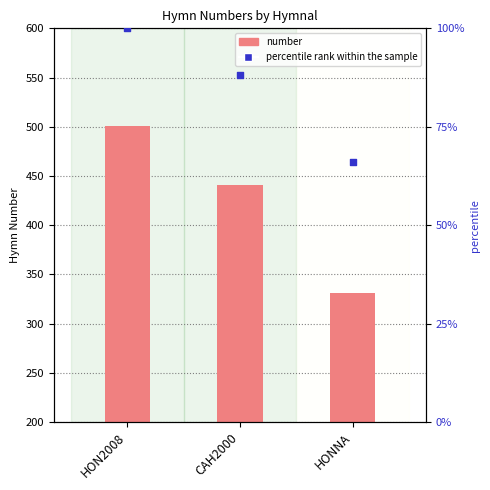

Which series has the largest total across all categories?

number